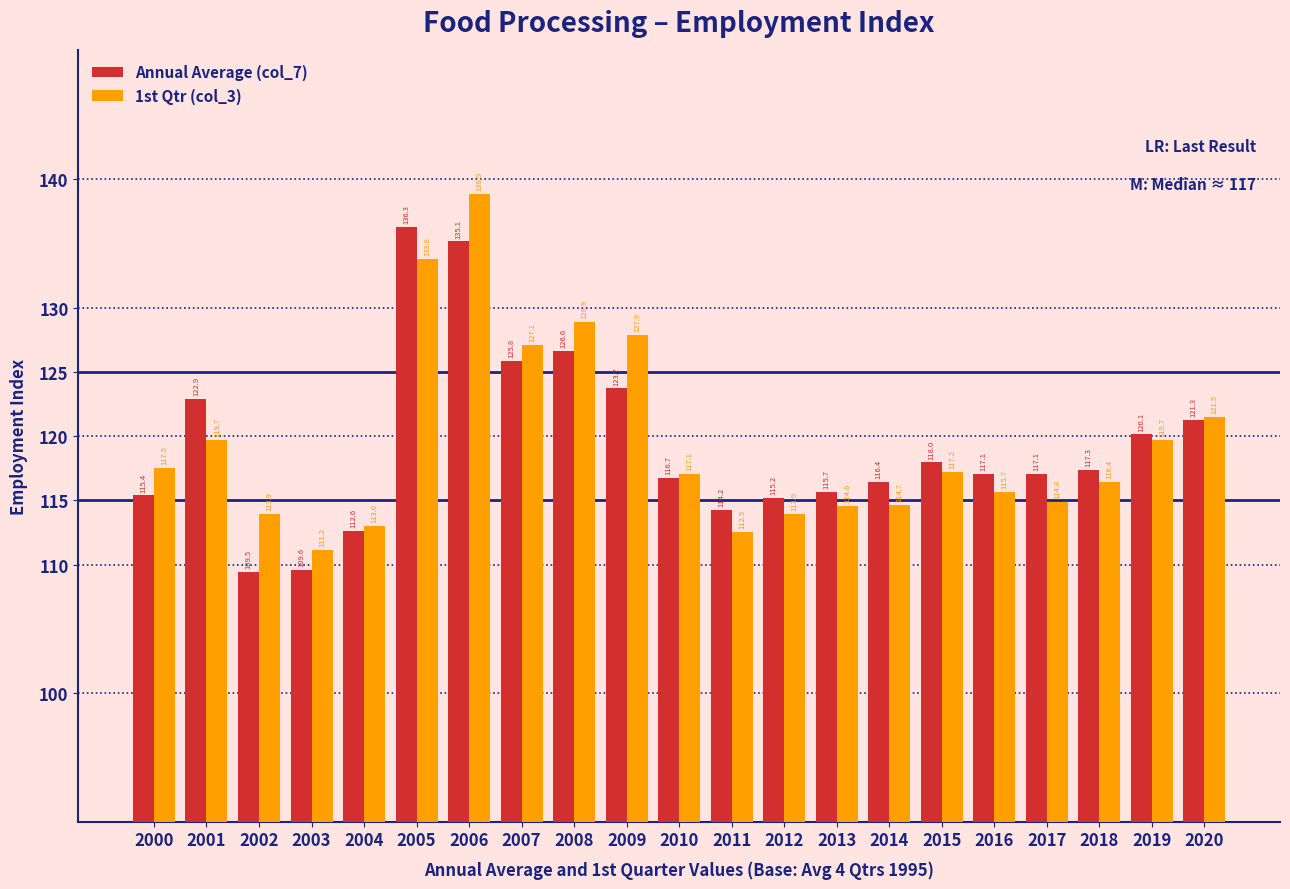

What is the highest value of the Annual Average (col_7) series?

136.3